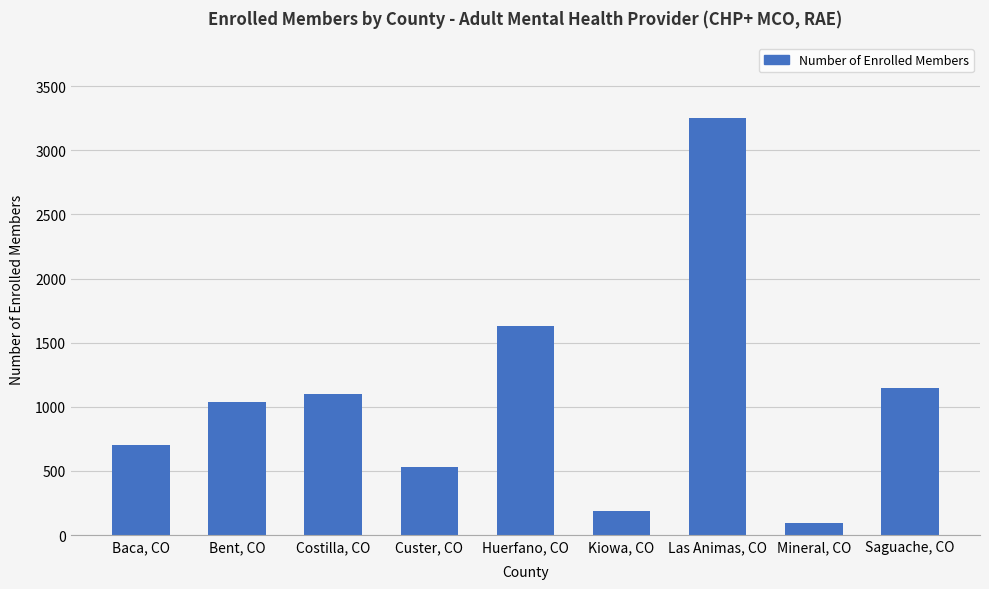

Reading left to right, transcribe all the data shown in this chart.

705	1036	1100	532	1627	185	3252	92	1146